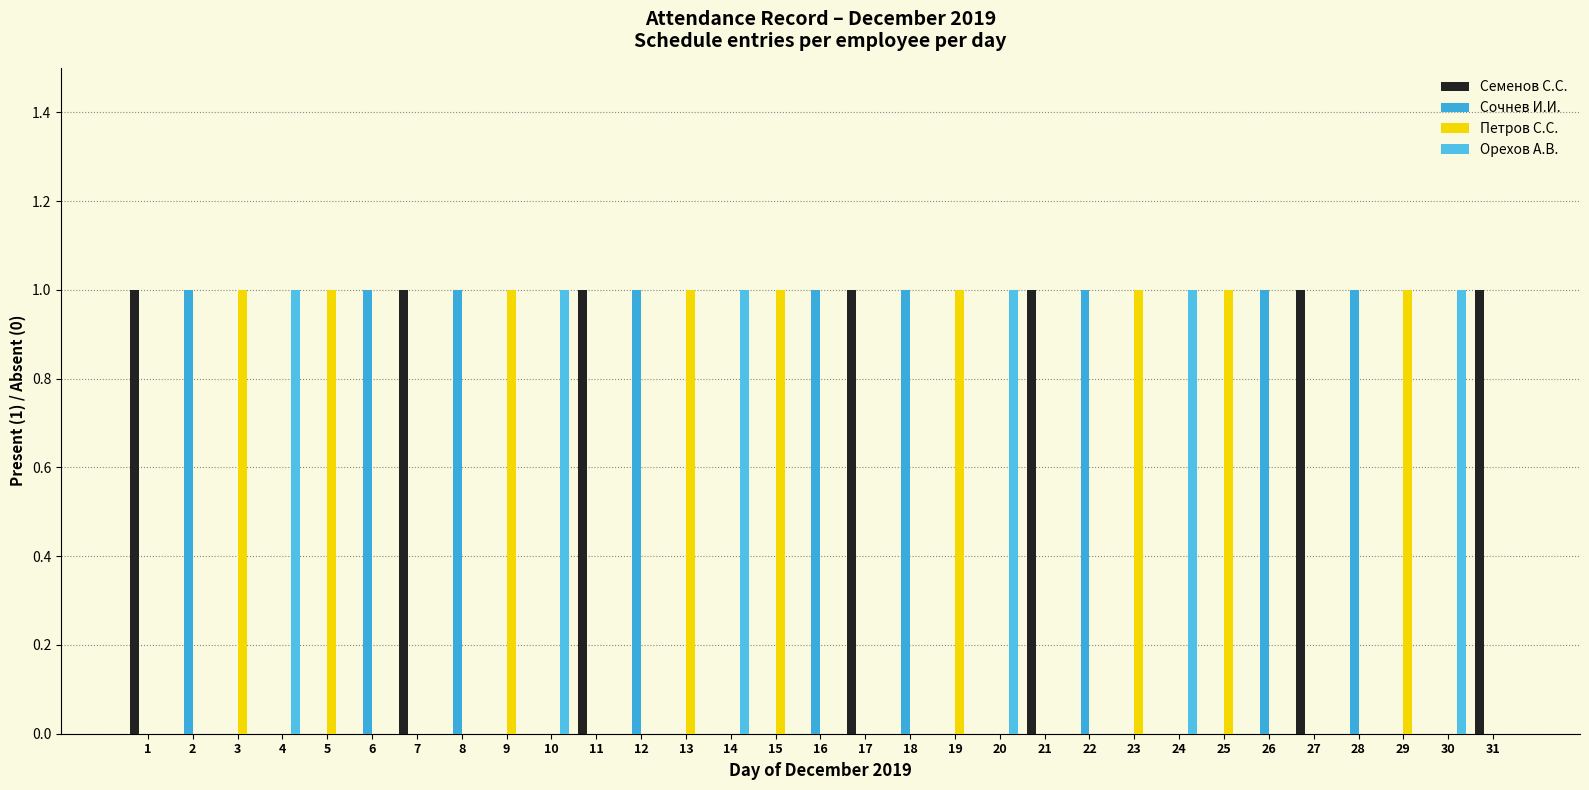

Is it true that Петров С.С. equals 0 at 1?

True